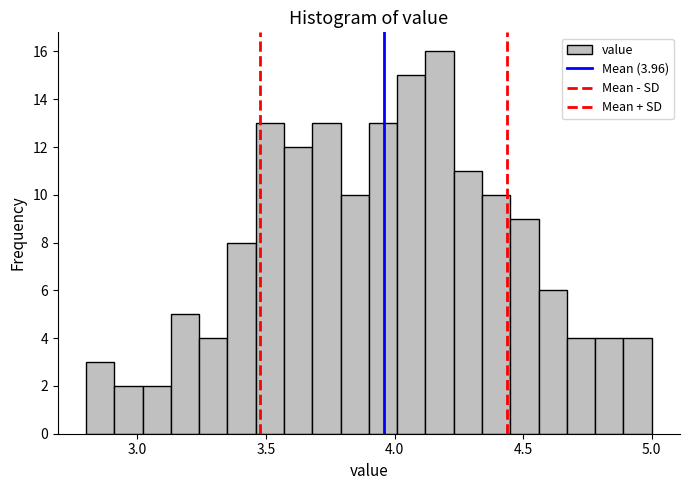

Around what value on the x-axis is the tallest bar? Give the approximate position of its centre, as read against the axis.

4.20